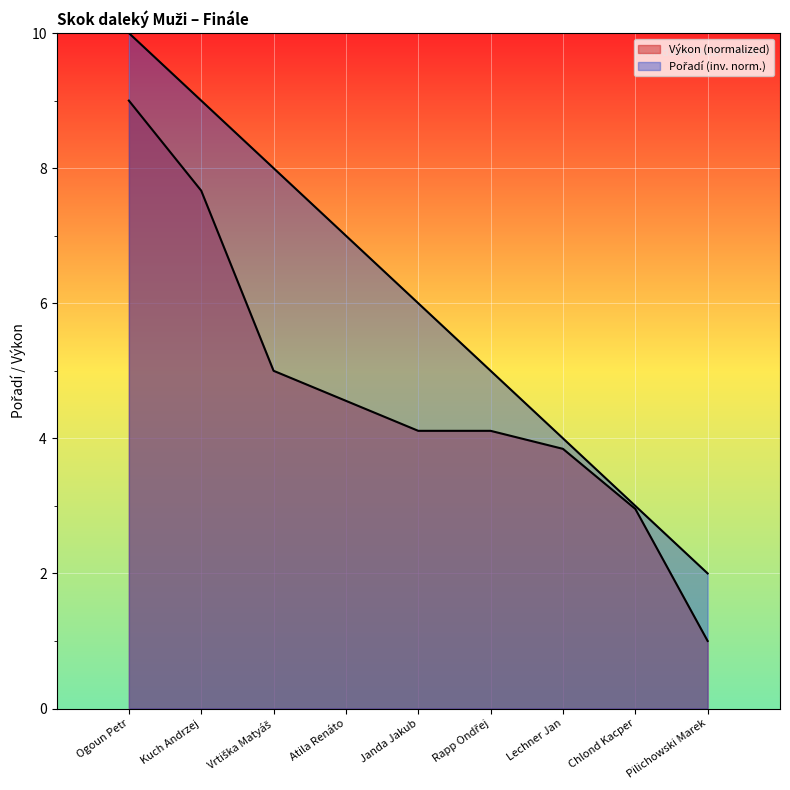

Rank the categories by value from highest to lowest.

Ogoun Petr, Kuch Andrzej, Vrtiška Matyáš, Atila Renáto, Janda Jakub, Rapp Ondřej, Lechner Jan, Chlond Kacper, Pilichowski Marek